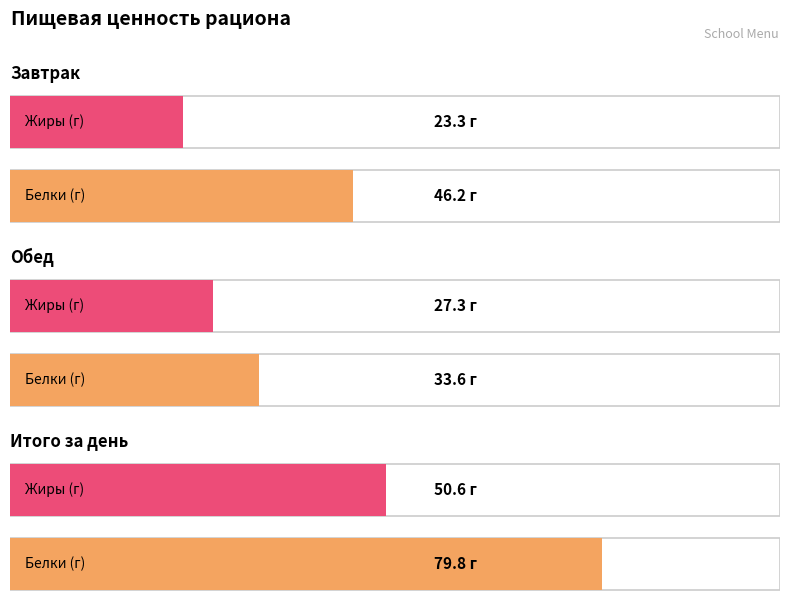

At which category is the sum across all series the highest?

Итого за день